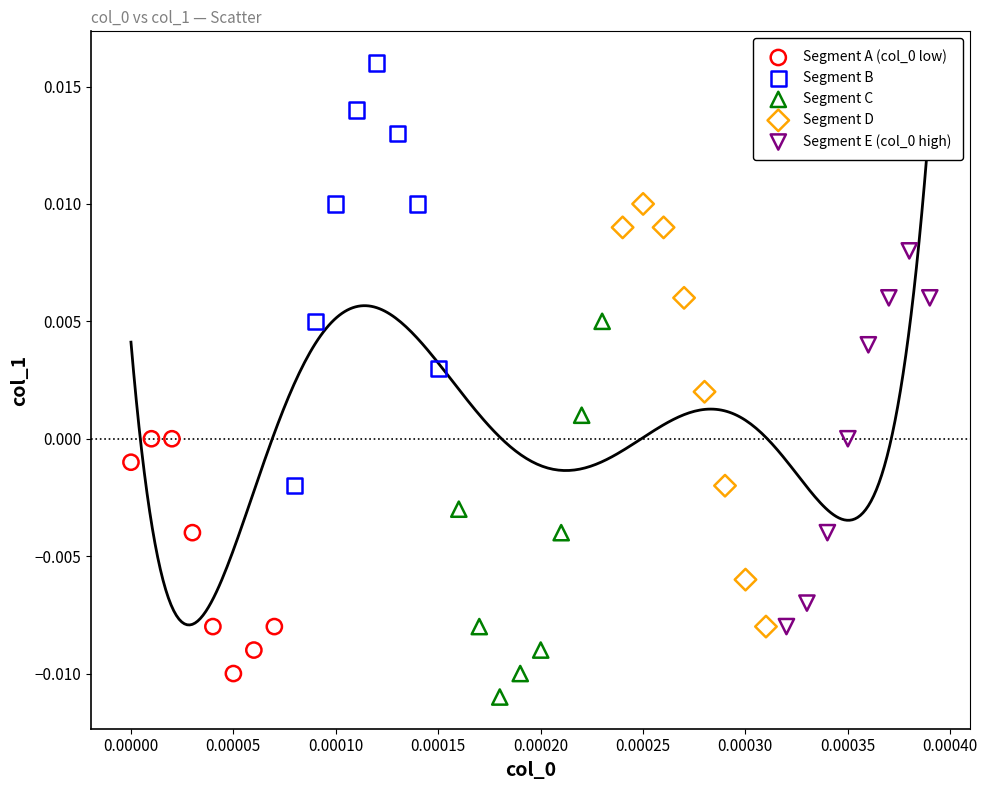

Which series reaches the maximum Y coordinate?

Segment B